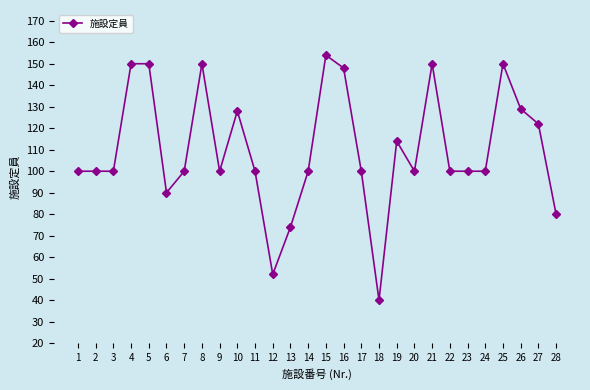

How many series are shown in this chart?

1